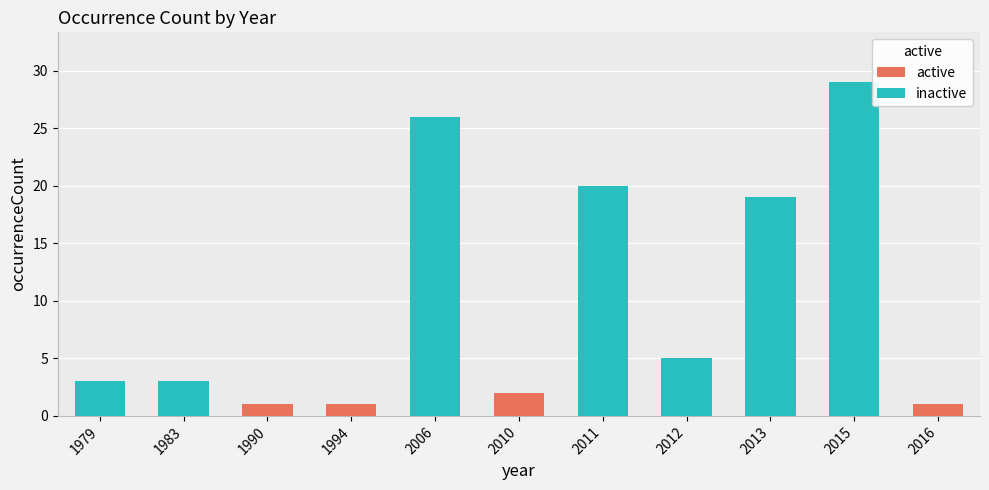

The chart shows a value of 40 at 2006. True or false?

False